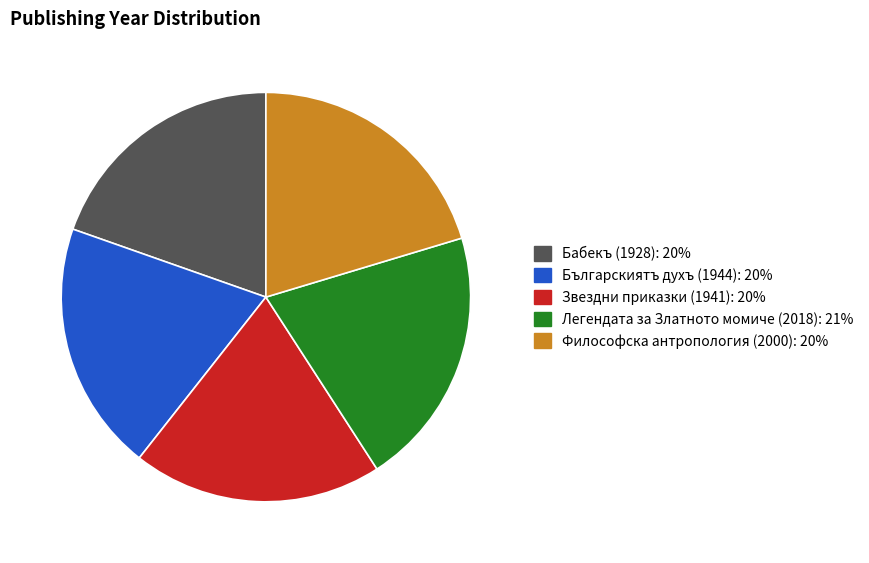

Does Бабекъ (1928) represent more than half of the total?

No